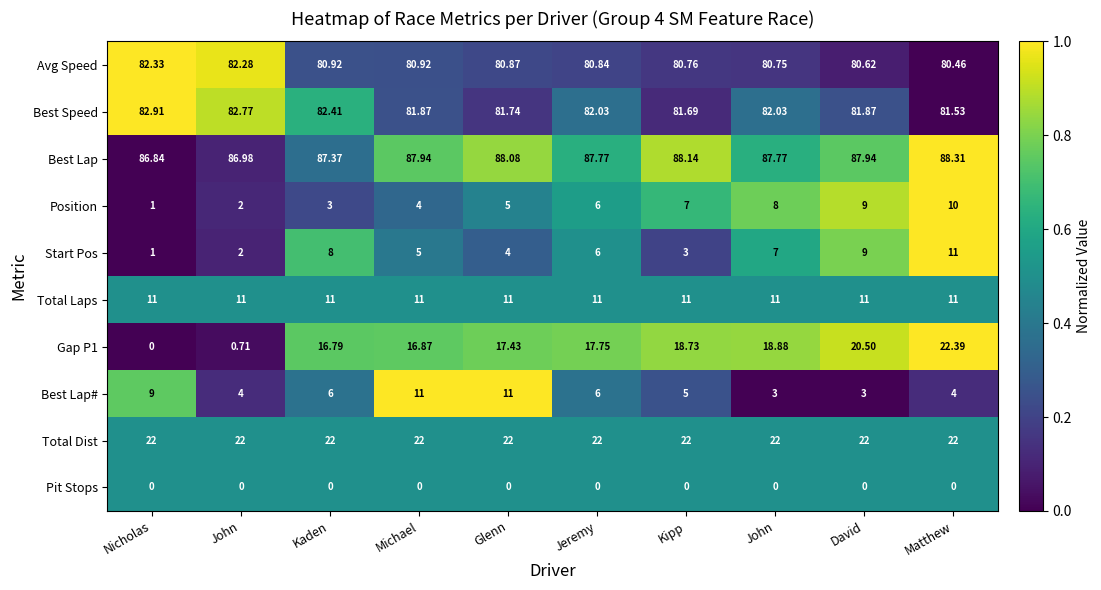

Count the number of data series in this chart.

10